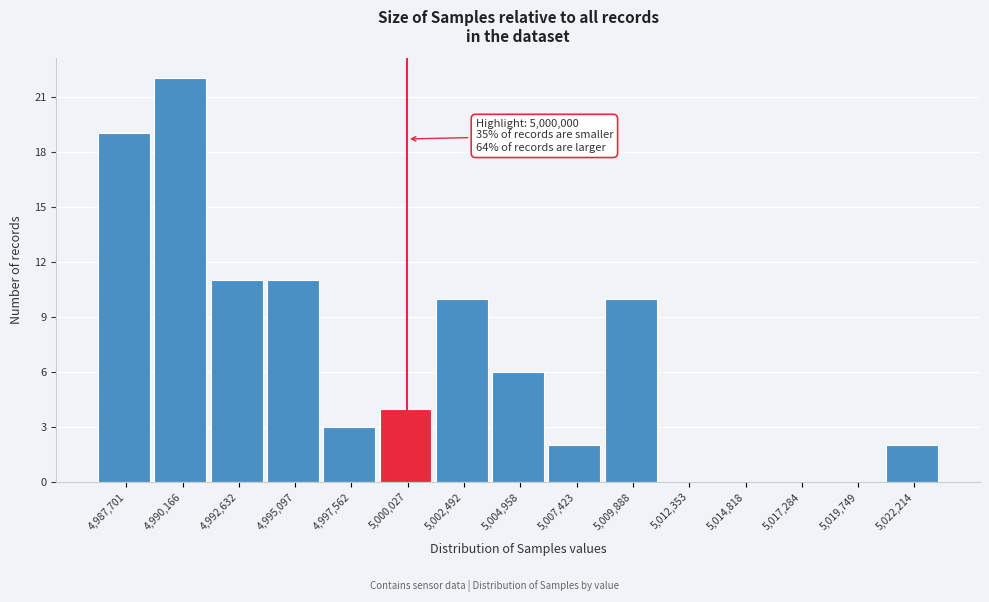

Over which range of the x-axis is the bar tallest?

4989000 to 4991500